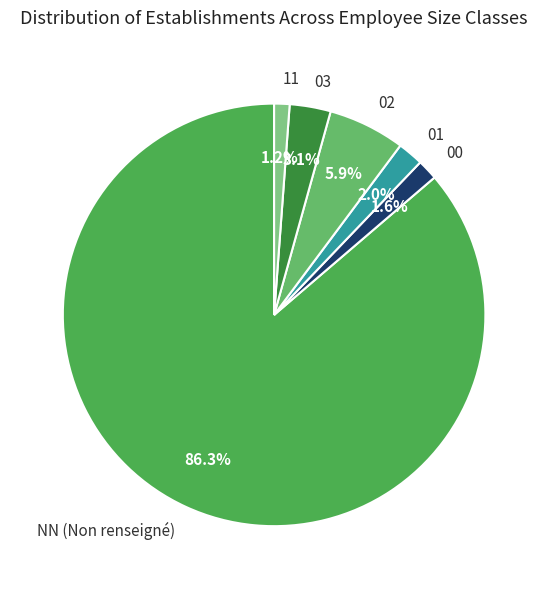

Do 02 and 00 together represent more than half of the pie?

No